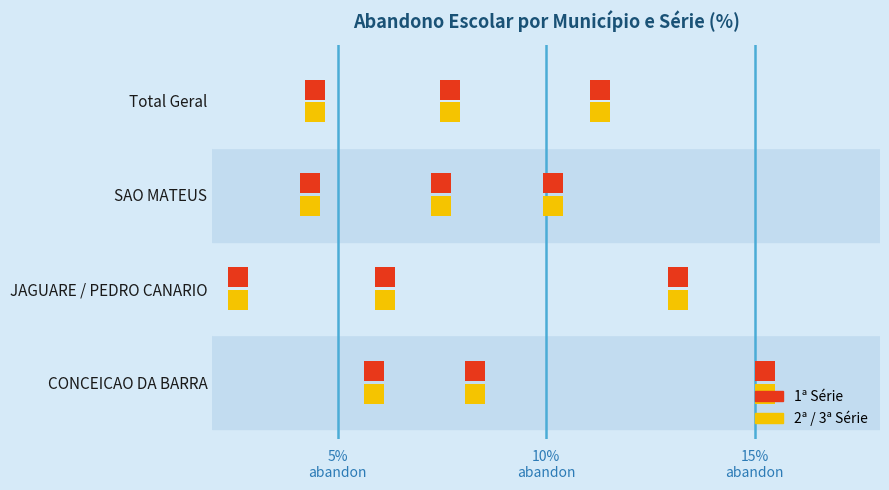

Which series contains the lowest Y value?

1ª Série (F)